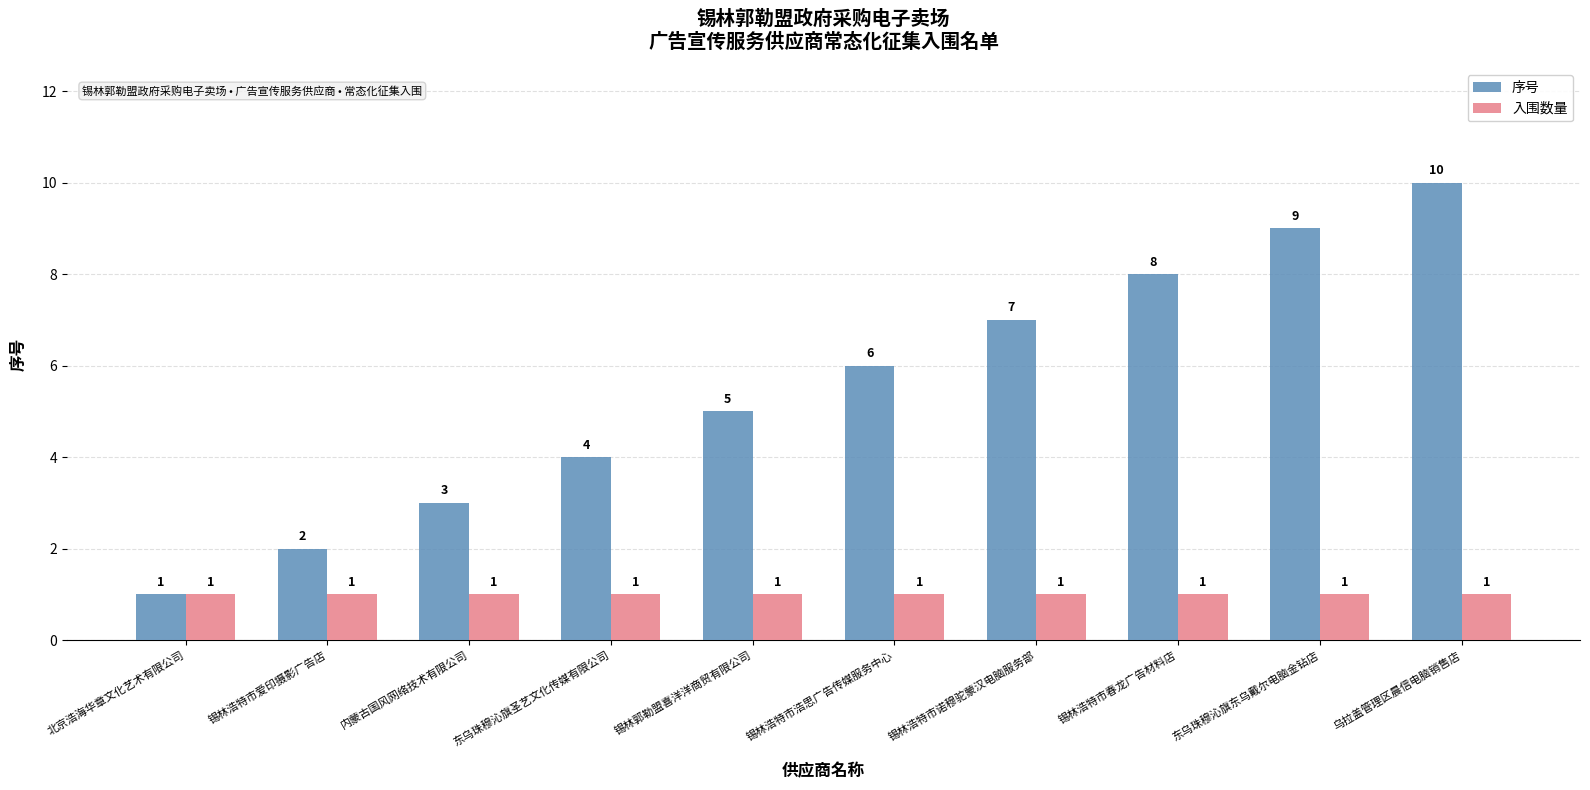

What is the highest value of the 入围数量 series?

1